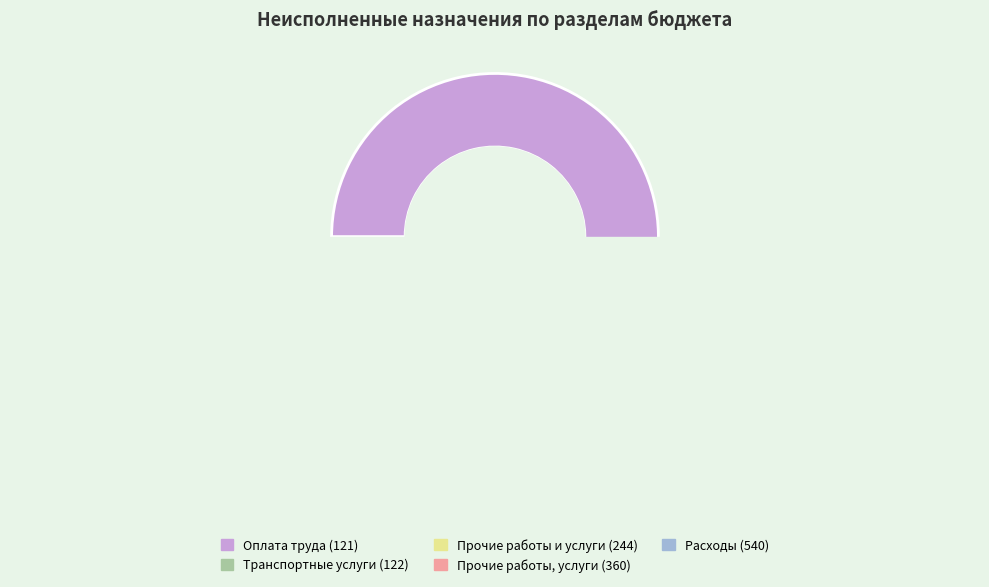

How many slices are in this pie chart?

5